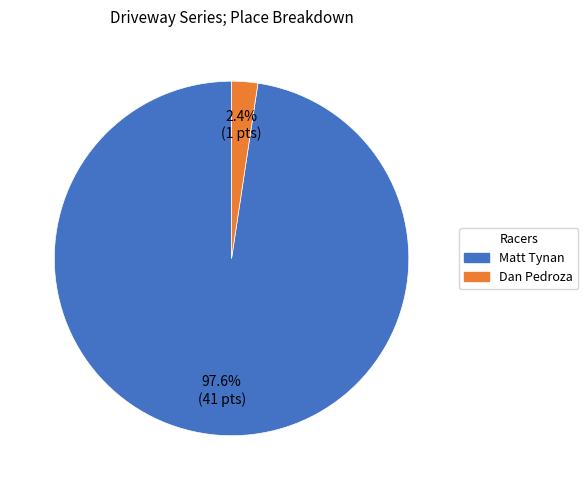

Which category accounts for the majority?

Matt Tynan